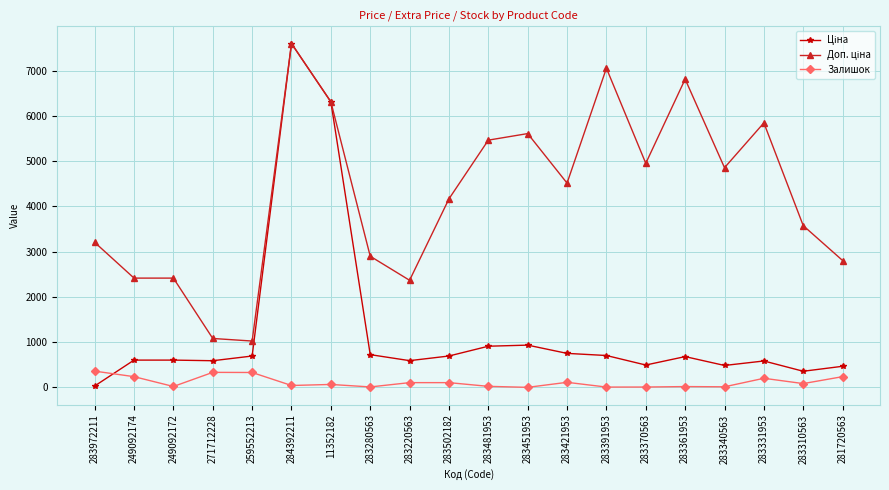

At how many categories does at least one series exceed 3087?

13